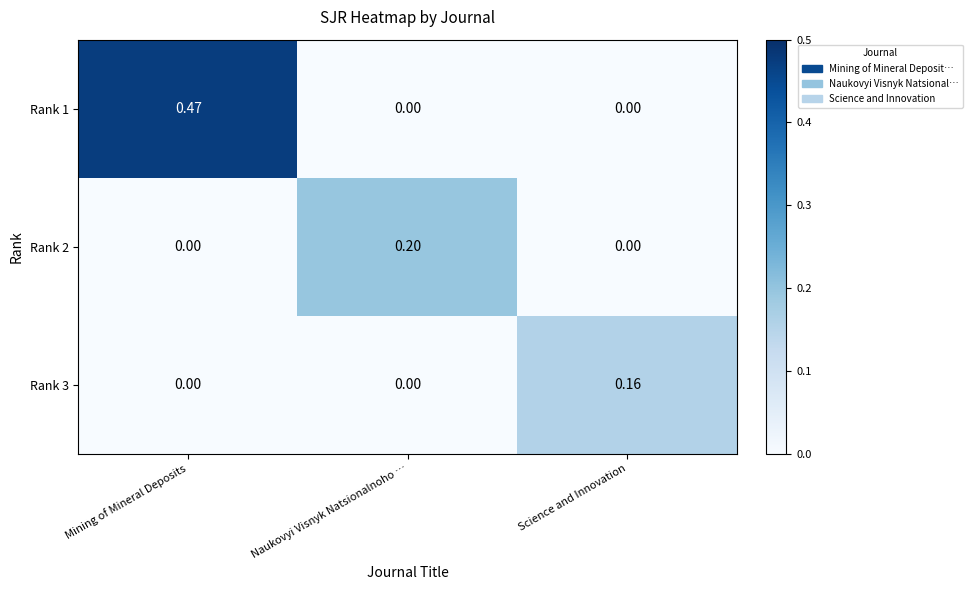

What is the total value across all series at Naukovyi Visnyk Natsionalnoho …?

0.2